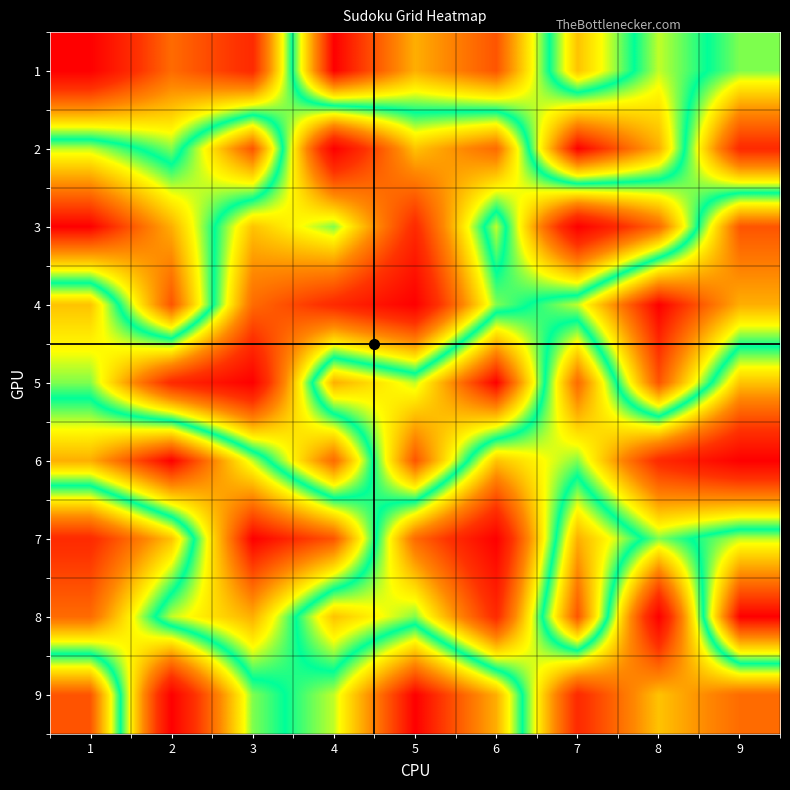

Reading right to left, list all the values displayed in this chart.

1: 9=5	8=6	7=4	6=8	5=7	4=9	3=2	2=3	1=1
2: 9=2	8=7	7=9	6=3	5=4	4=1	3=8	2=5	1=6
3: 9=8	8=3	7=1	6=6	5=2	4=5	3=4	2=7	1=9
4: 9=7	8=9	7=6	6=5	5=1	4=2	3=3	2=8	1=4
5: 9=4	8=8	7=3	6=9	5=6	4=7	3=1	2=2	1=5
6: 9=1	8=2	7=5	6=4	5=8	4=3	3=6	2=9	1=7
7: 9=6	8=5	7=7	6=1	5=3	4=8	3=9	2=4	1=2
8: 9=9	8=1	7=8	6=2	5=5	4=4	3=7	2=6	1=3
9: 9=3	8=4	7=2	6=7	5=9	4=6	3=5	2=1	1=8